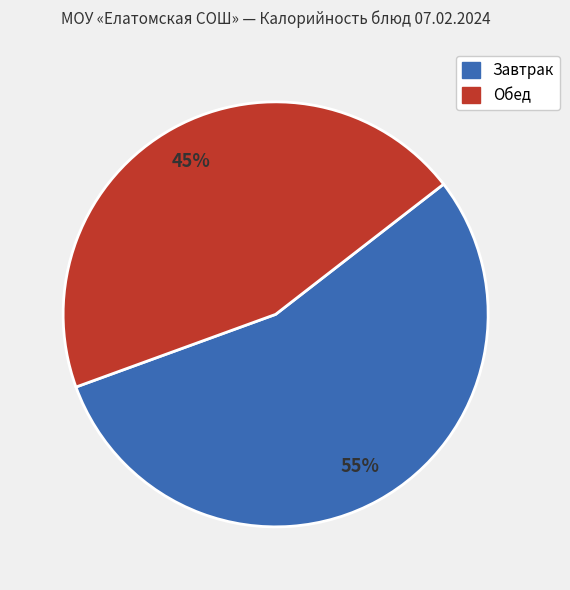

What is the smallest slice in the pie chart?

Обед